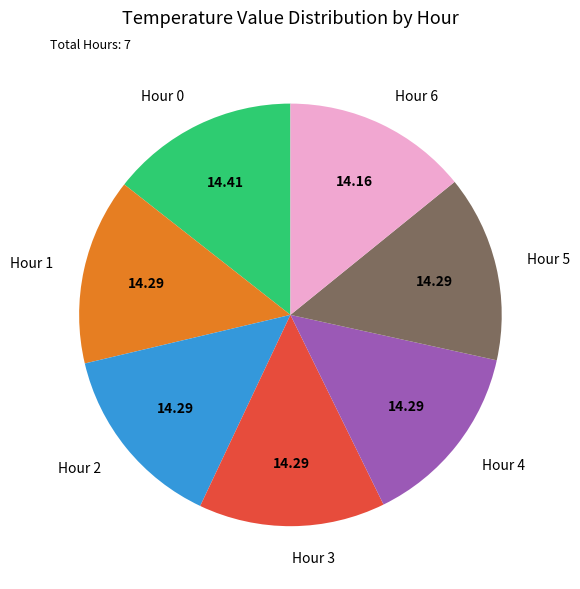

Do Hour 5 and Hour 4 together represent more than half of the pie?

No